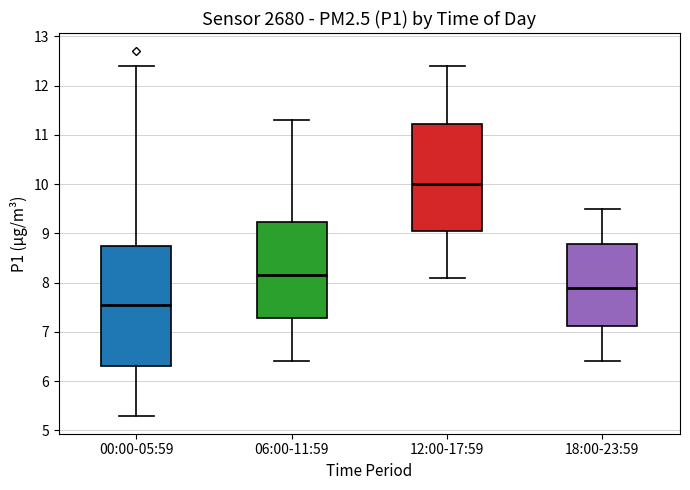

Reading left to right, read every box against the y-axis: the position of its median line, the range the box covers, and the ends of its whiskers. The values are not printed on the chart, so give them approximately, as read against the axis.

00:00-05:59: median 7.6, box 6.3 to 8.7, whiskers 5.3 to 12.4
06:00-11:59: median 8.2, box 7.3 to 9.2, whiskers 6.4 to 11.3
12:00-17:59: median 10.0, box 9.1 to 11.2, whiskers 8.1 to 12.4
18:00-23:59: median 7.9, box 7.1 to 8.8, whiskers 6.4 to 9.5